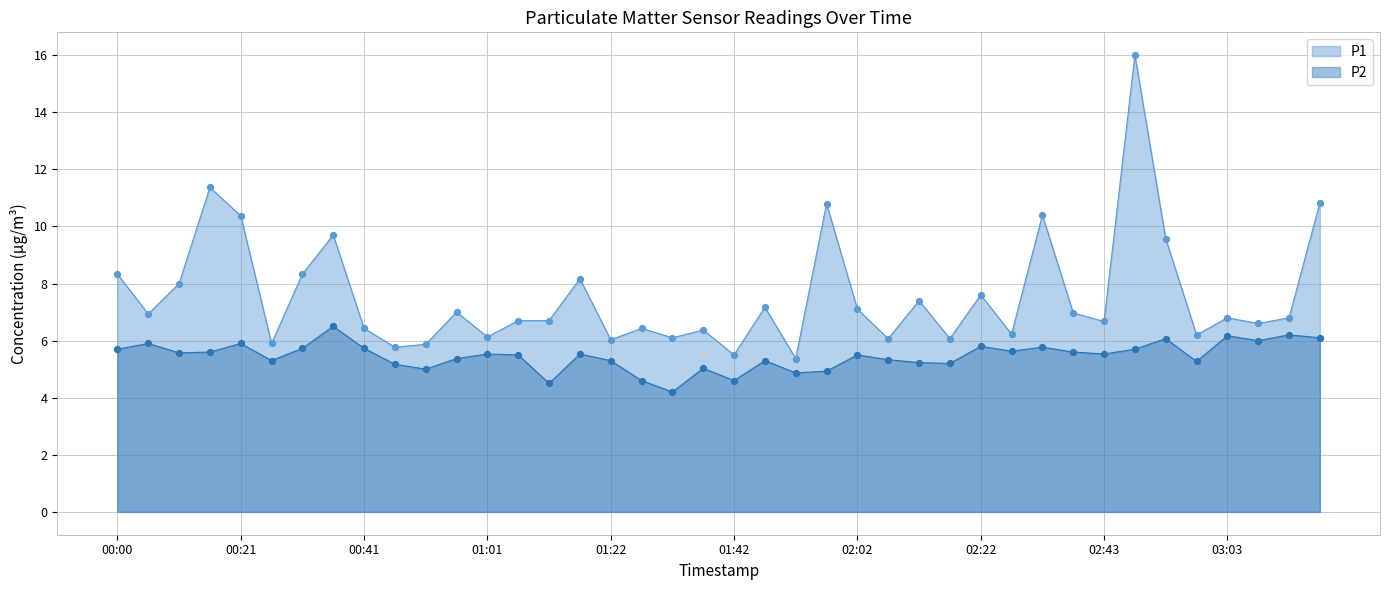

Which series reaches the maximum Y coordinate?

P1